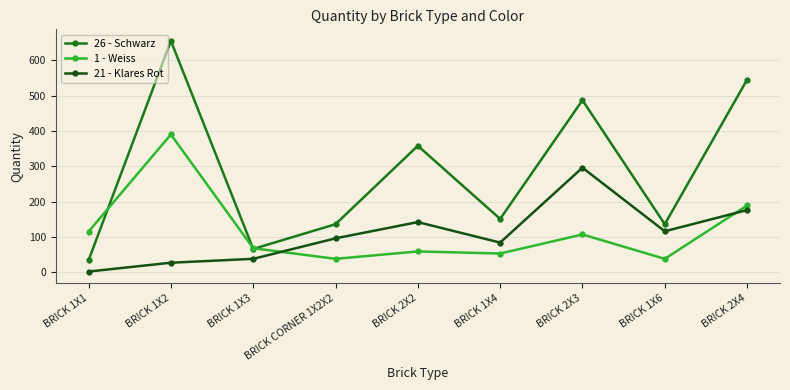

At BRICK 1X6, list the series in order from largest to smallest.

26 - Schwarz, 21 - Klares Rot, 1 - Weiss